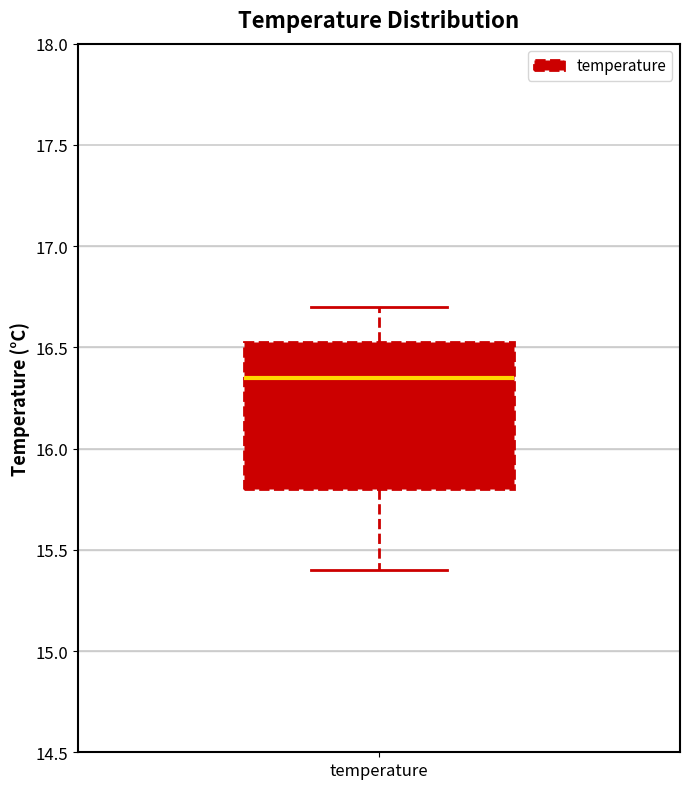

Read this box plot against the y-axis: the position of the median line, the range covered by the box, and the ends of both whiskers. The values are not printed on the chart, so give them approximately, as read against the axis.

median 16.35, box 15.80 to 16.55, whiskers 15.40 to 16.70